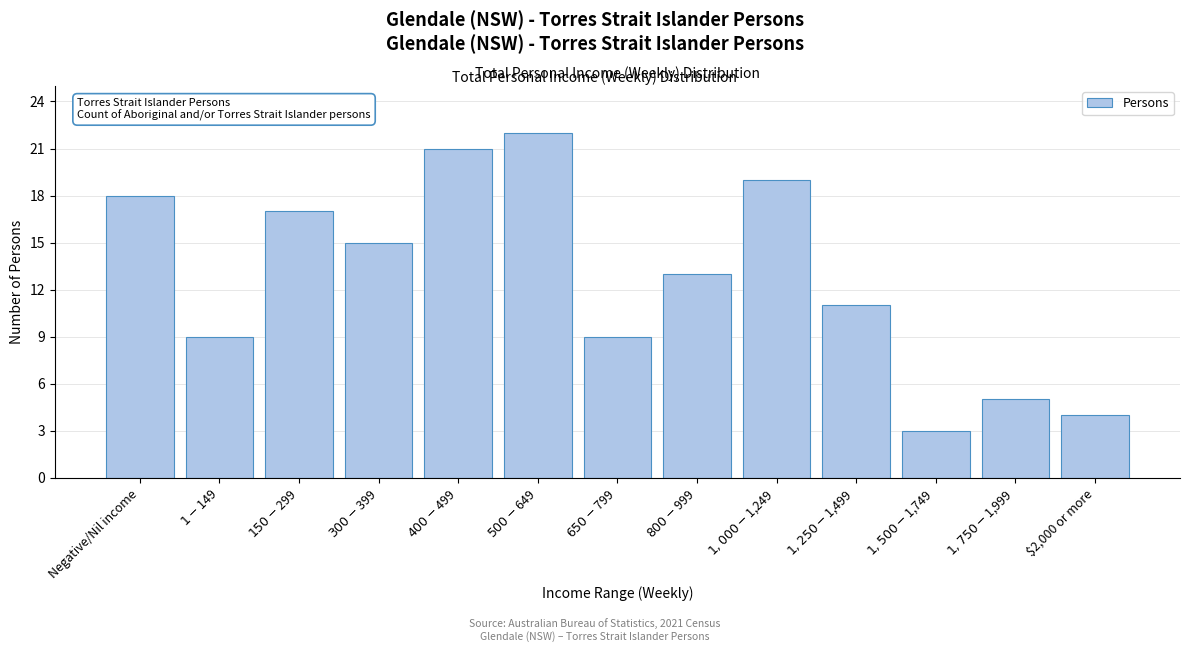

Reading left to right, transcribe all the data shown in this chart.

18	9	17	15	21	22	9	13	19	11	3	5	4